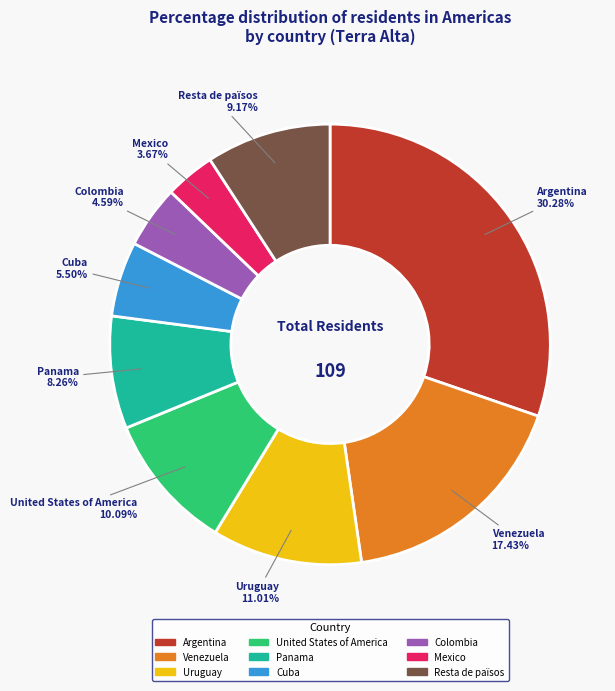

Does any single category account for the majority?

No